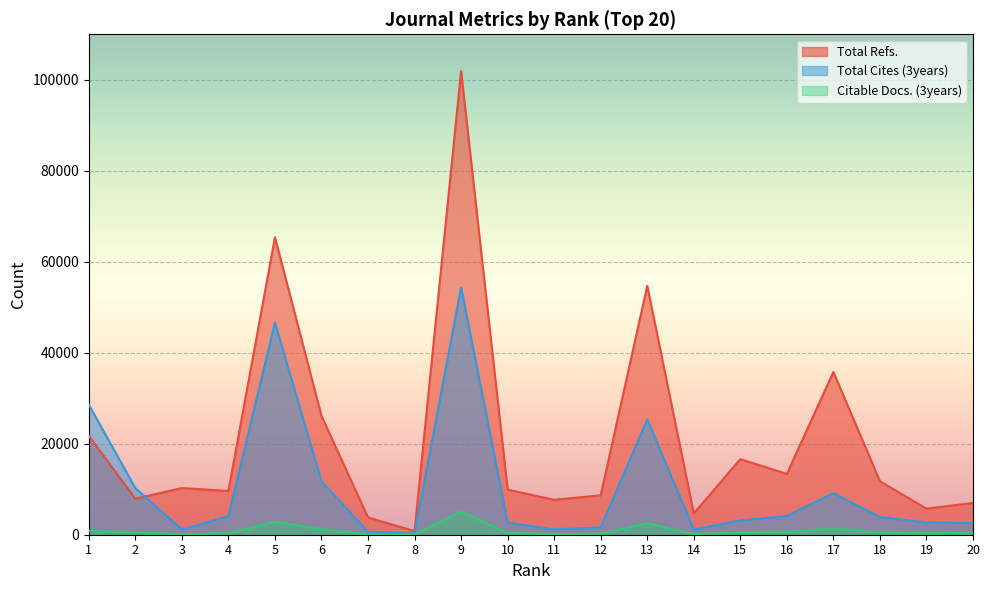

Between 4 and 17, which is larger?

17